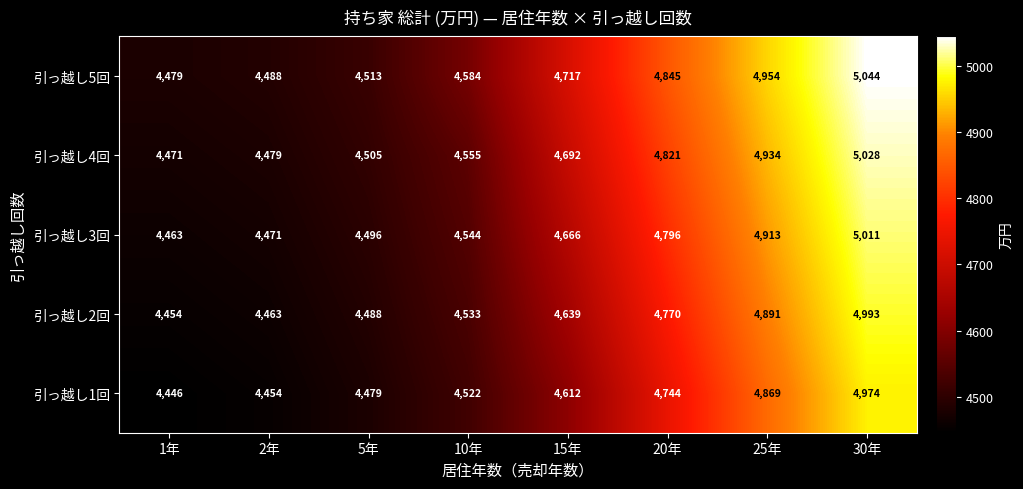

How many categories are shown in the chart?

8